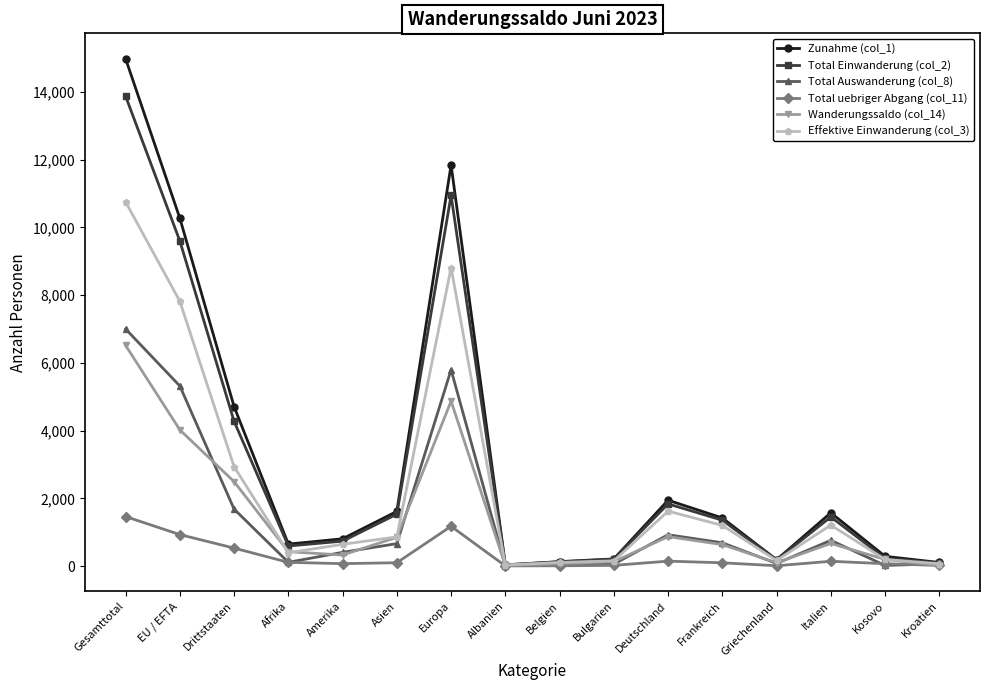

True or false: Effektive Einwanderung (col_3) has a value of 14269 at Europa.

False